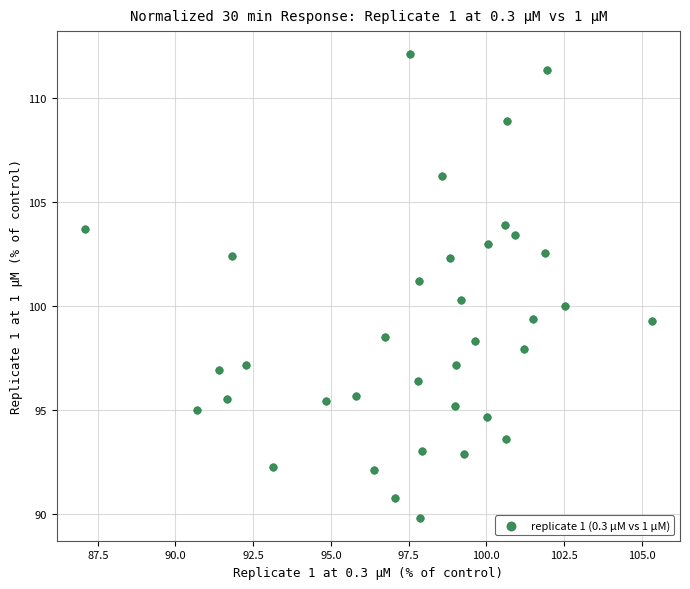

What is the range of Y values (max minus min)?

22.3